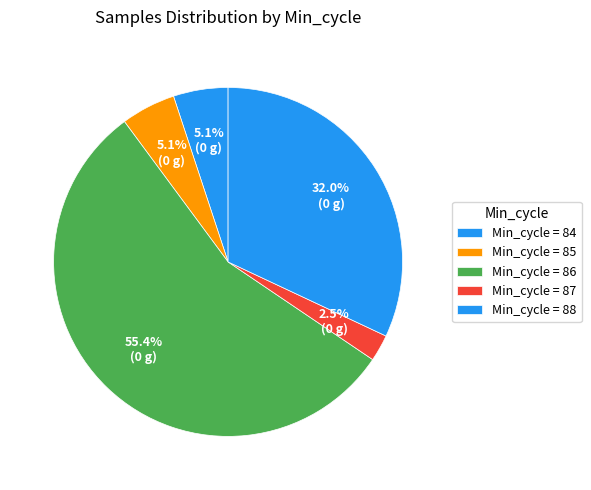

Count the number of slices in the pie.

5